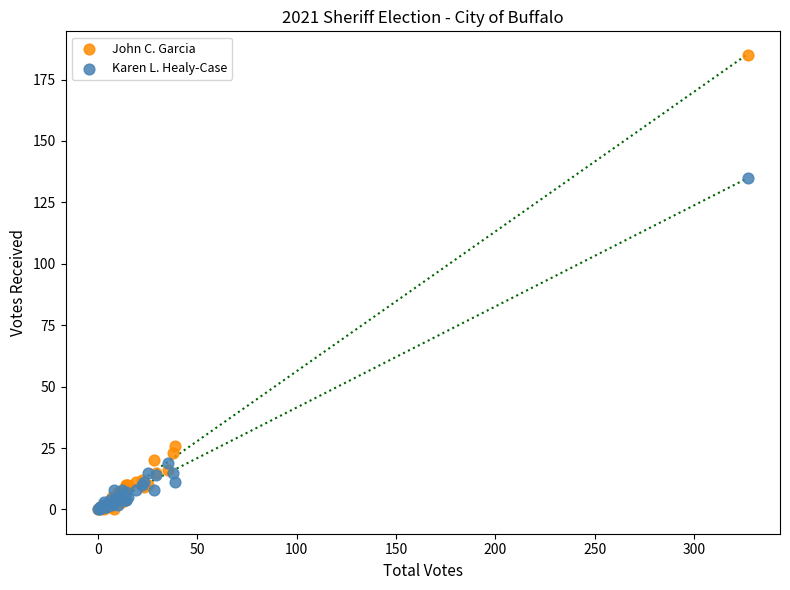

Which series has the largest Y range (max minus min)?

John C. Garcia